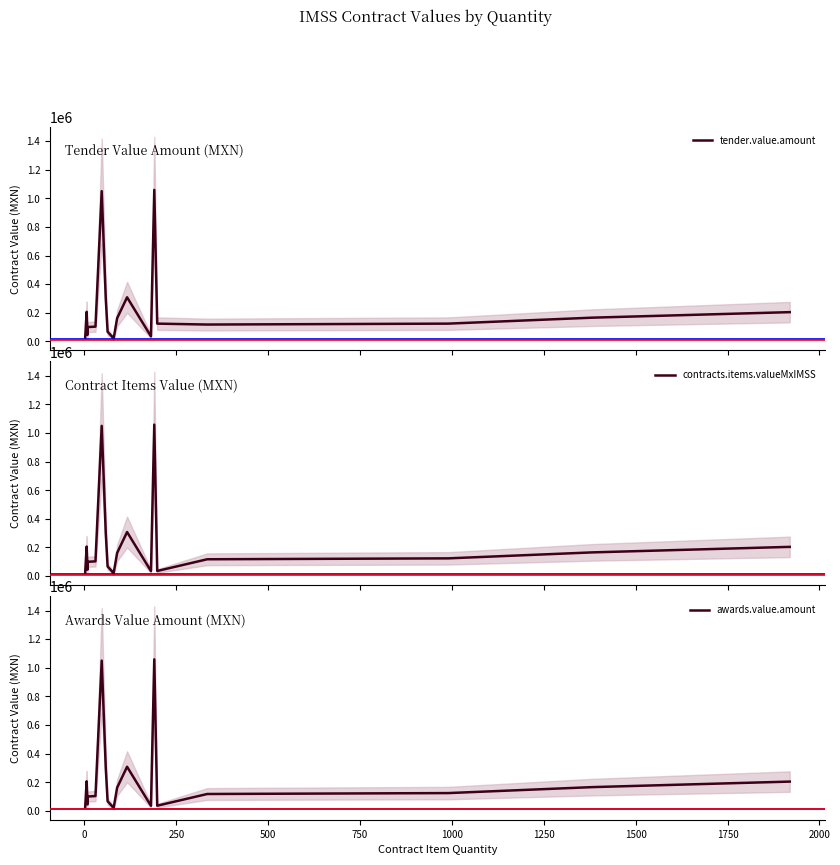

True or false: tender.value.amount has more than 0 interior local peaks.

True